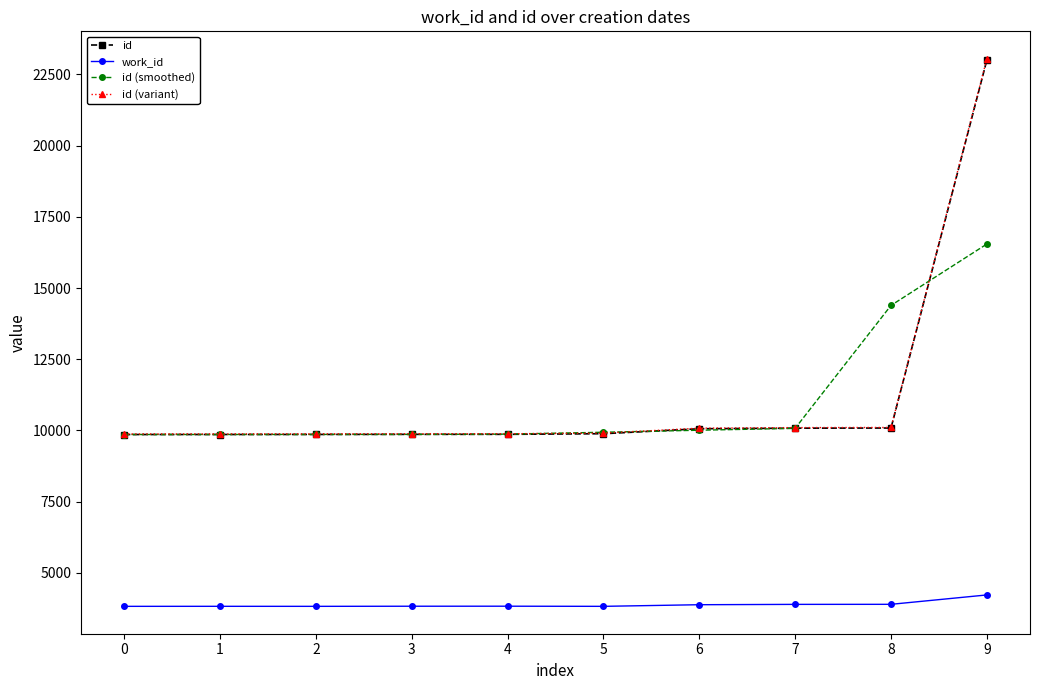

How many lines are shown in the chart?

4